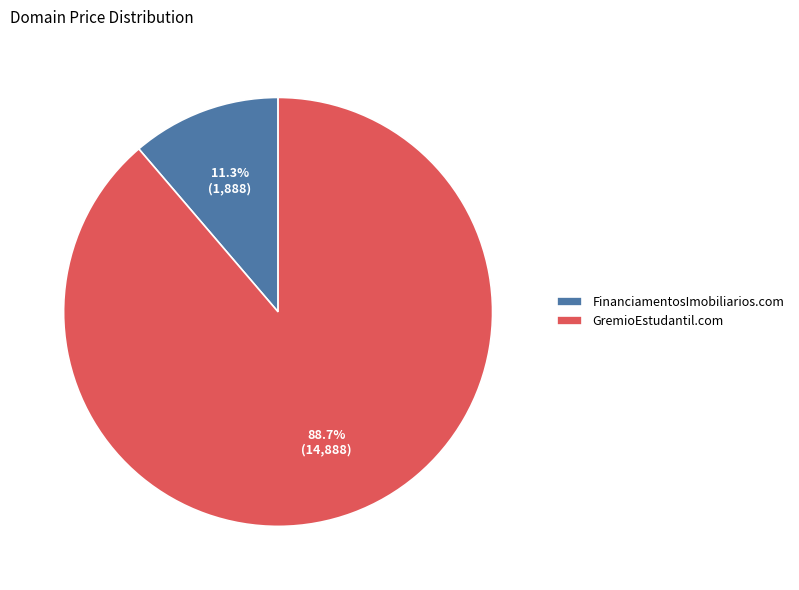

To the nearest percent, what is the difference between the largest and smallest slice percentages?

77%